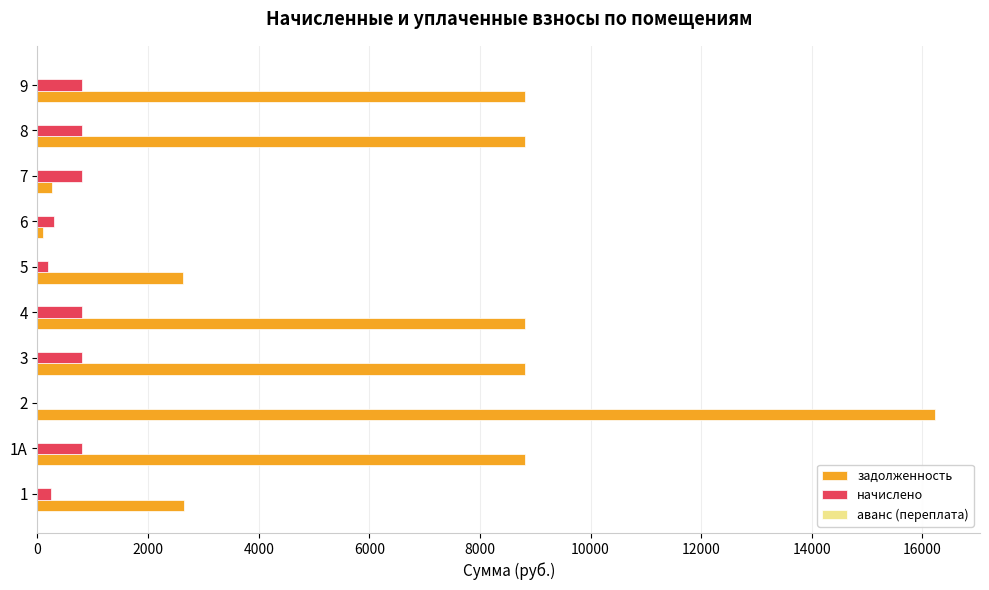

The value of задолженность at 3 is 13536.3. True or false?

False